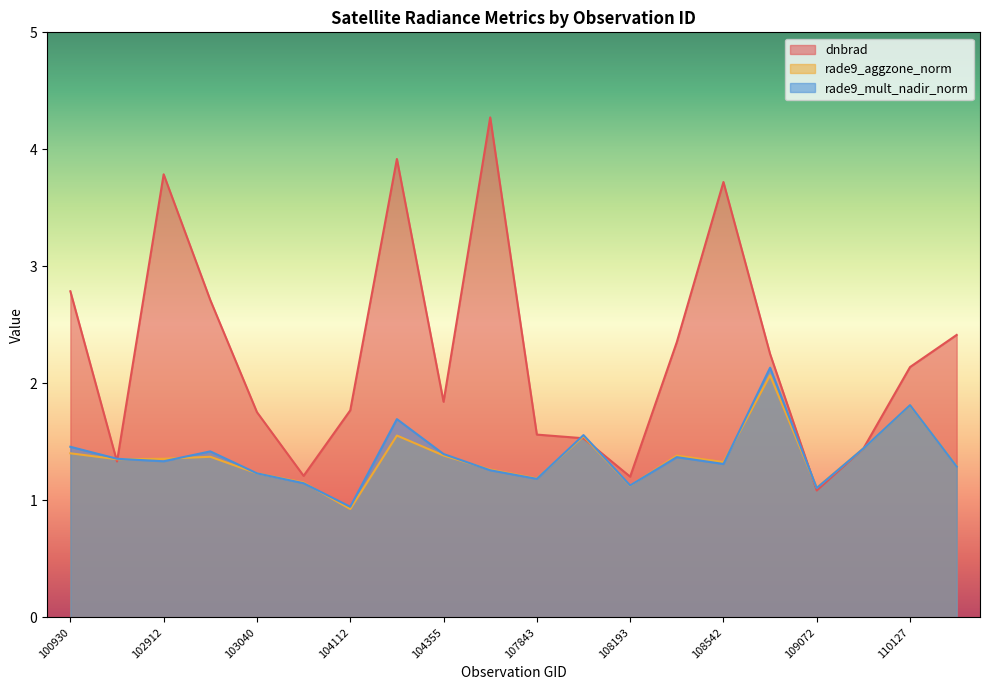

What are all the series names shown in the legend?

dnbrad, rade9_aggzone_norm, rade9_mult_nadir_norm